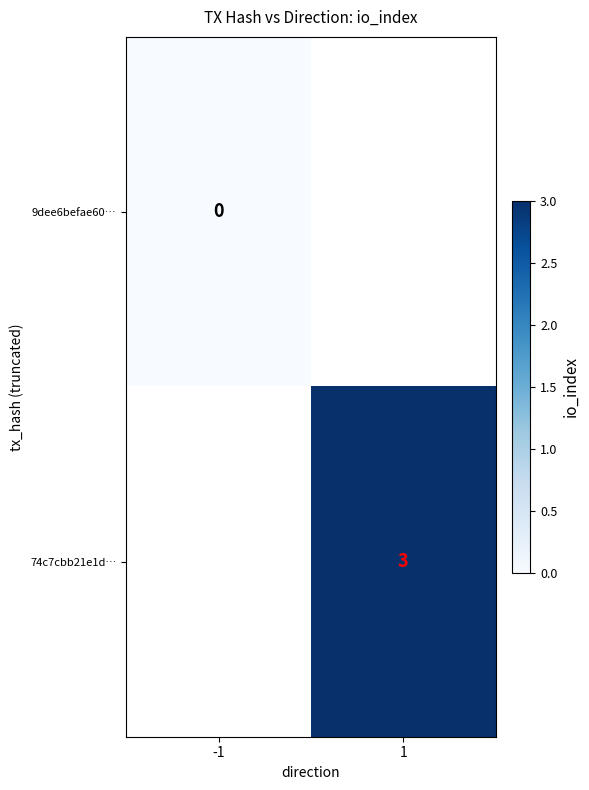

Which has a higher value, -1 or 1?

1